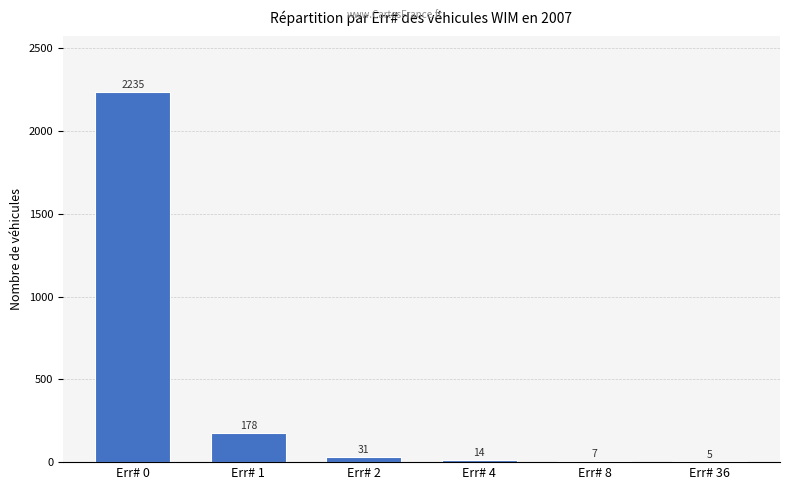

What is the greatest value displayed?

2235